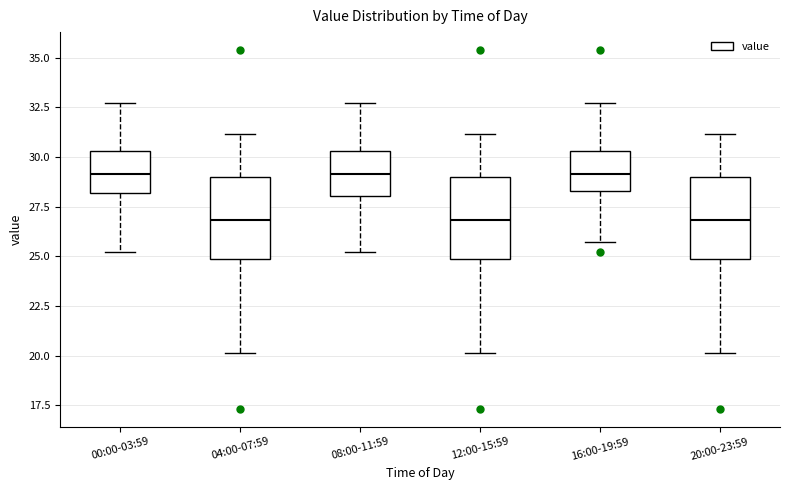

Reading left to right, transcribe this box plot: for each box, give where its median line is, the range the box spans, and where its two whiskers end, as read against the y-axis. The values are not printed on the chart, so give them approximately, as read against the axis.

00:00-03:59: median 29.0, box 28.0 to 30.5, whiskers 25.0 to 32.5
04:00-07:59: median 27.0, box 25.0 to 29.0, whiskers 20.0 to 31.0
08:00-11:59: median 29.0, box 28.0 to 30.5, whiskers 25.0 to 32.5
12:00-15:59: median 27.0, box 25.0 to 29.0, whiskers 20.0 to 31.0
16:00-19:59: median 29.0, box 28.5 to 30.5, whiskers 25.5 to 32.5
20:00-23:59: median 27.0, box 25.0 to 29.0, whiskers 20.0 to 31.0